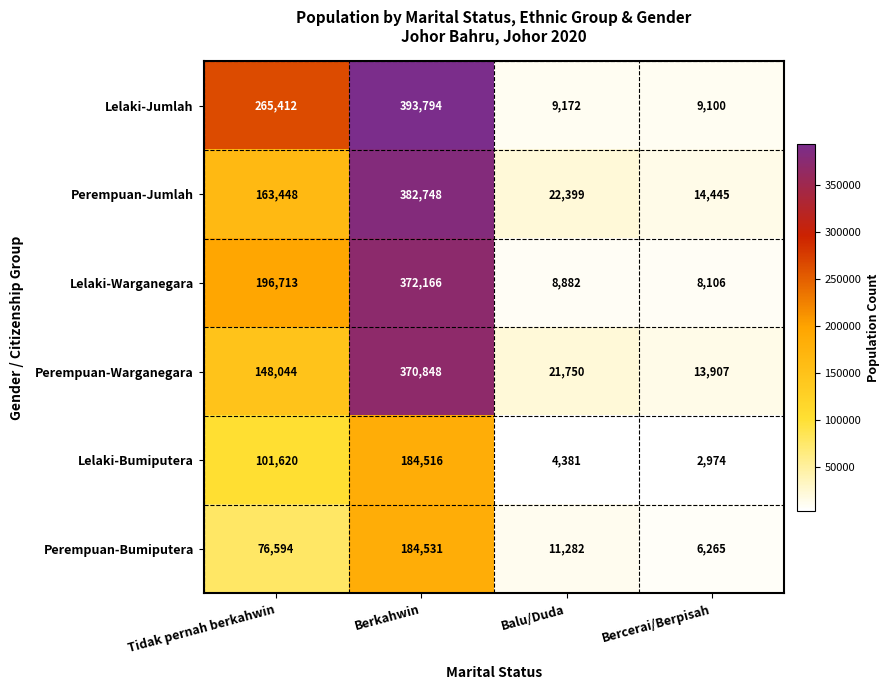

Reading left to right, list all the values displayed in this chart.

Lelaki-Jumlah: 265412	393794	9172	9100
Perempuan-Jumlah: 163448	382748	22399	14445
Lelaki-Warganegara: 196713	372166	8882	8106
Perempuan-Warganegara: 148044	370848	21750	13907
Lelaki-Bumiputera: 101620	184516	4381	2974
Perempuan-Bumiputera: 76594	184531	11282	6265